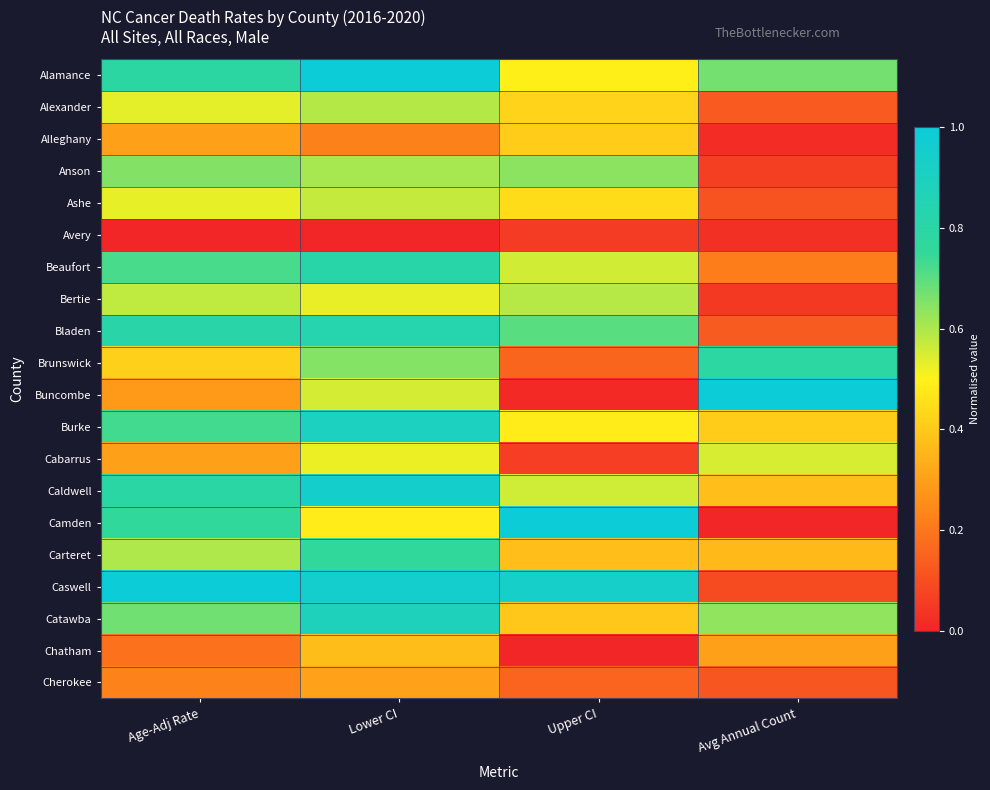

Which series has the largest total across all categories?

Caswell